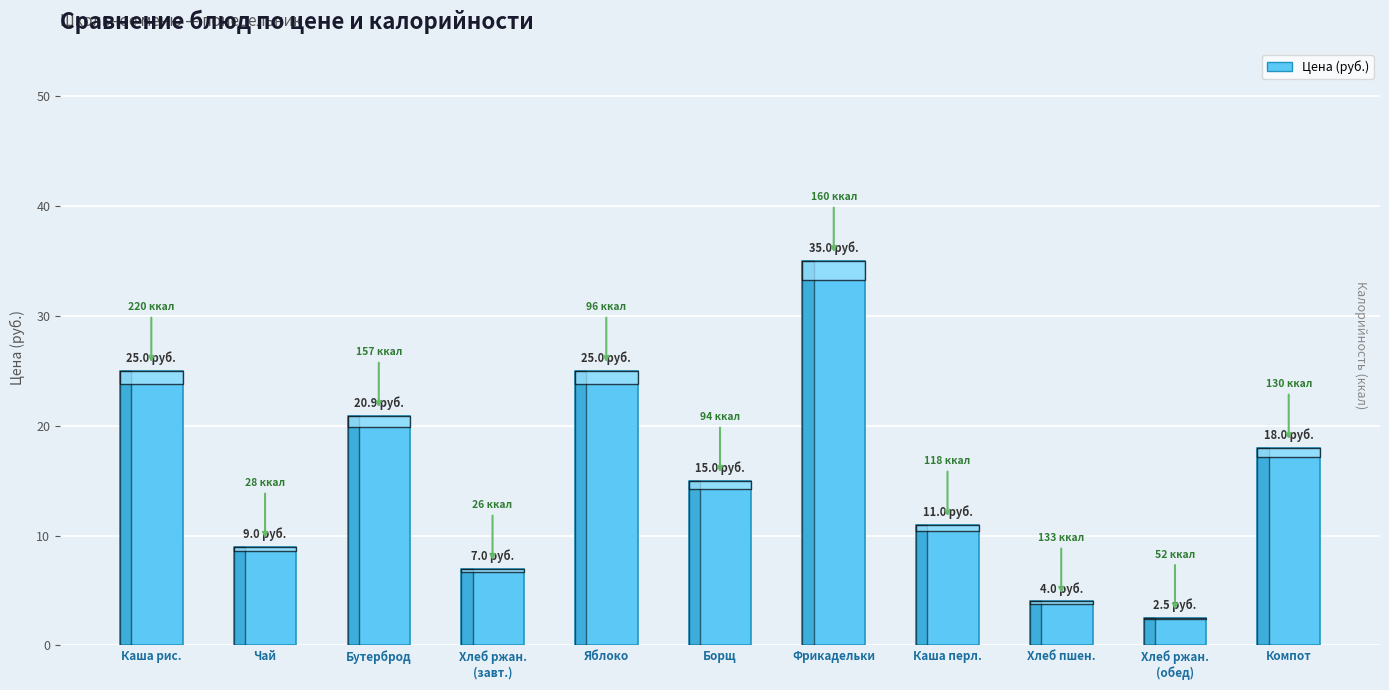

Which category has the highest value across all series?

Фрикадельки